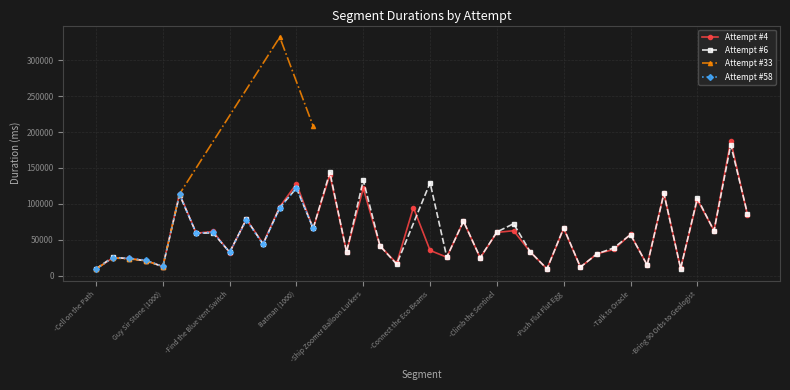

What is the highest value of the Attempt #4 series?

187330